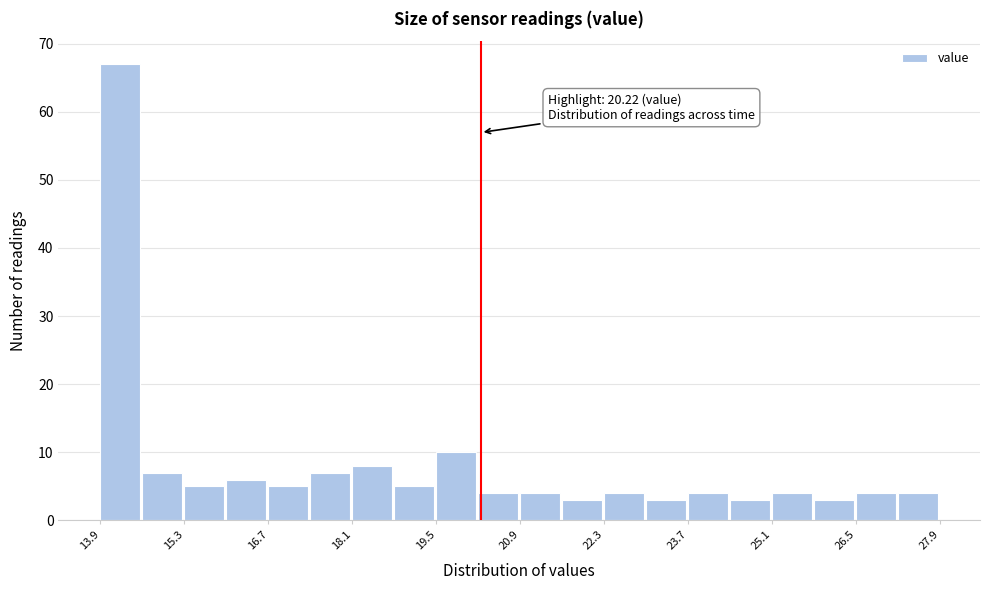

Read against the x-axis, roughly where is the centre of the tallest bar?

14.2